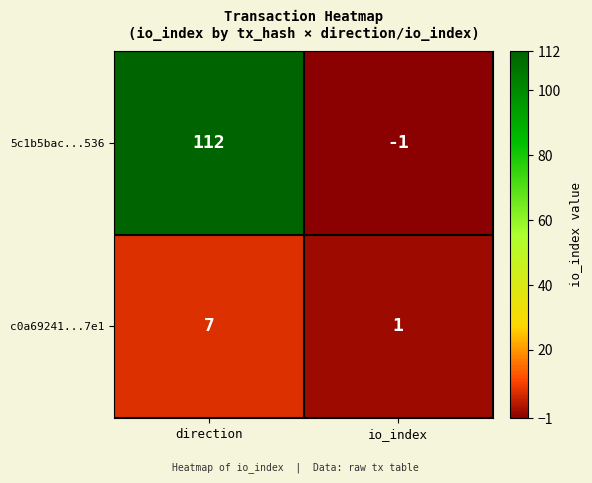

List the labels in order of c0a69241...7e1 value, largest first.

direction, io_index